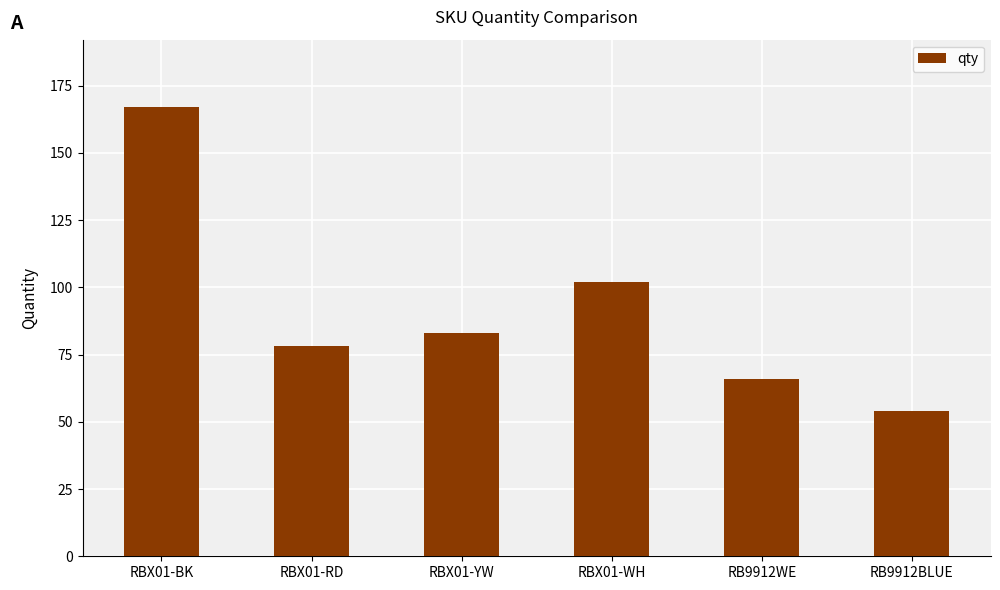

How many values are between 66 and 102?

4